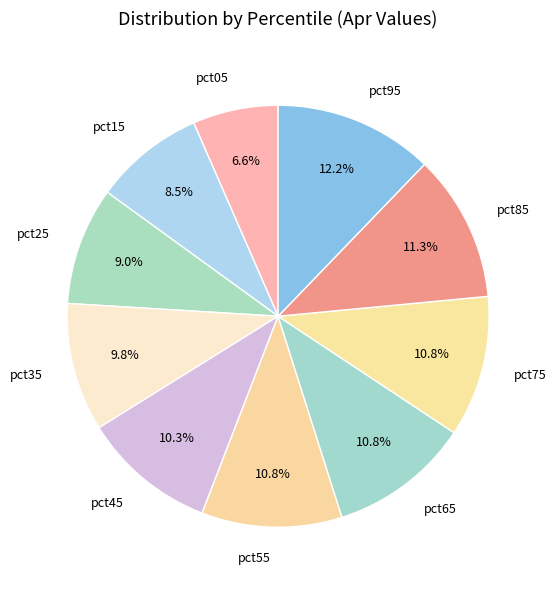

To the nearest percent, what is the average slice percentage?

10%